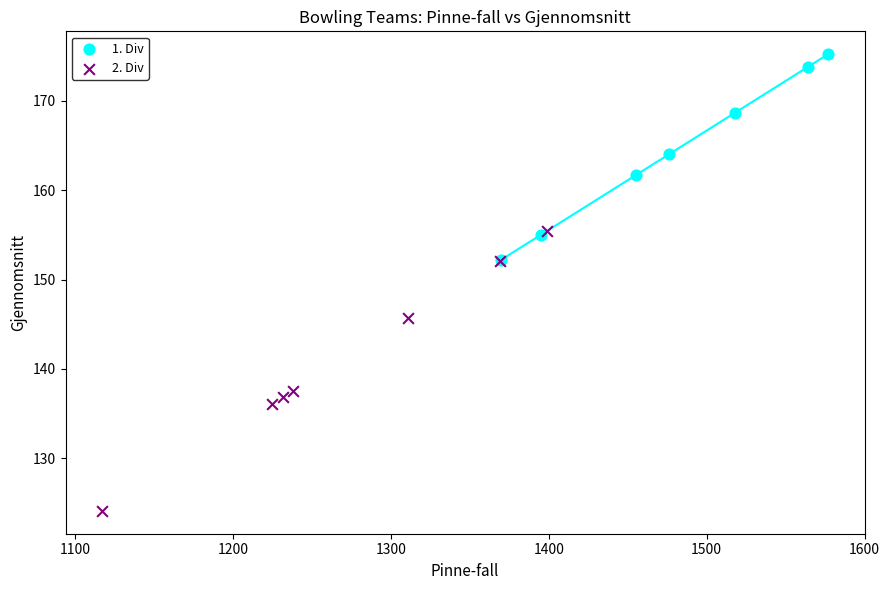

Which series contains the highest Y value?

1. Div